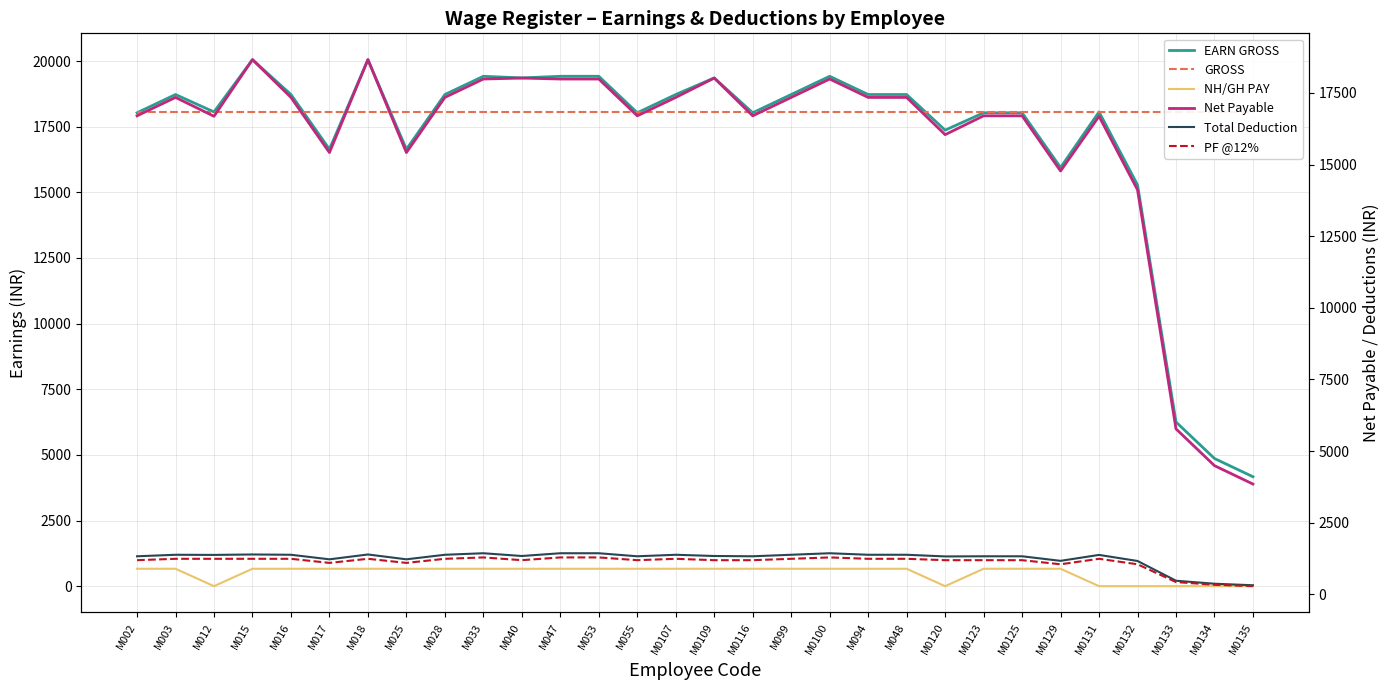

Does the chart display data point markers on the line(s)?

No